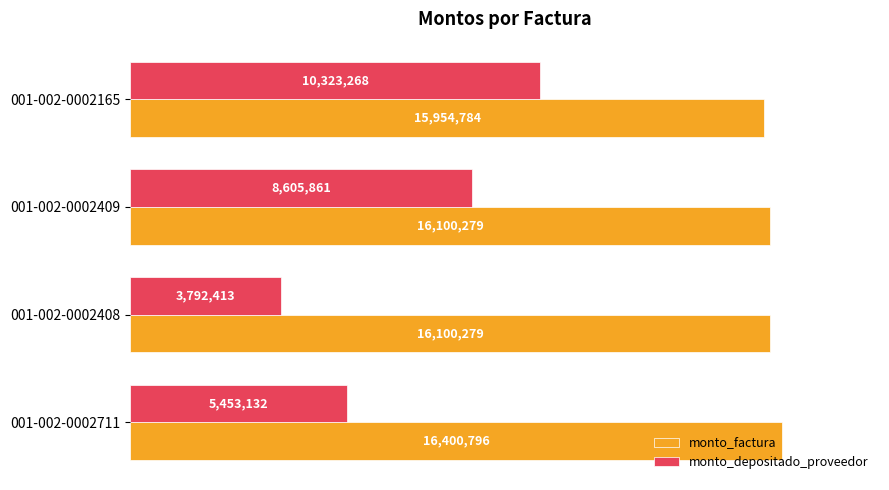

What are all the series names shown in the legend?

monto_factura, monto_depositado_proveedor